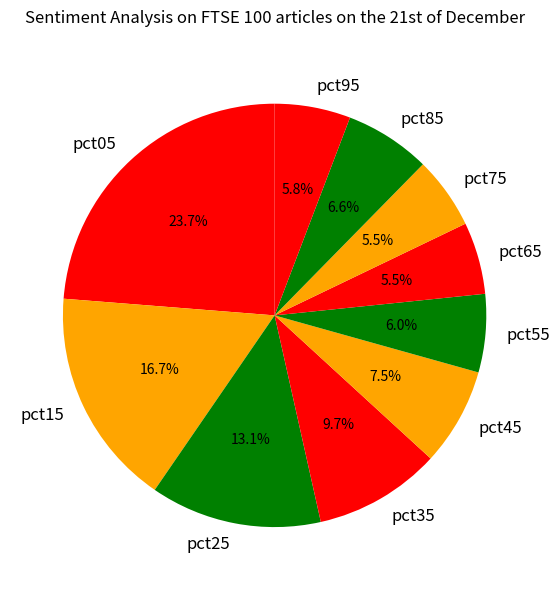

Between pct25 and pct15, which is larger?

pct15